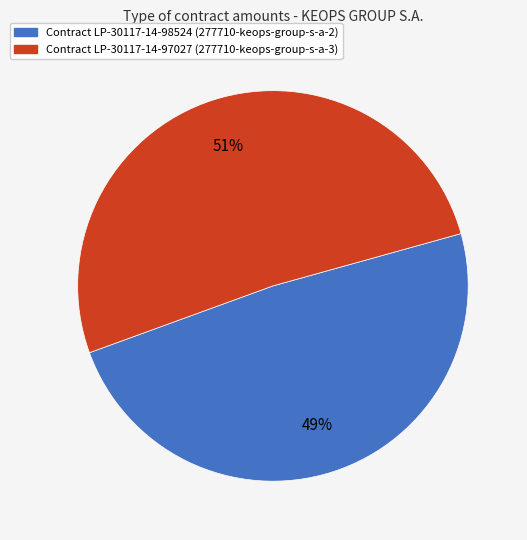

Which category has the biggest portion of the pie?

Contract LP-30117-14-97027 (277710-keops-group-s-a-3)